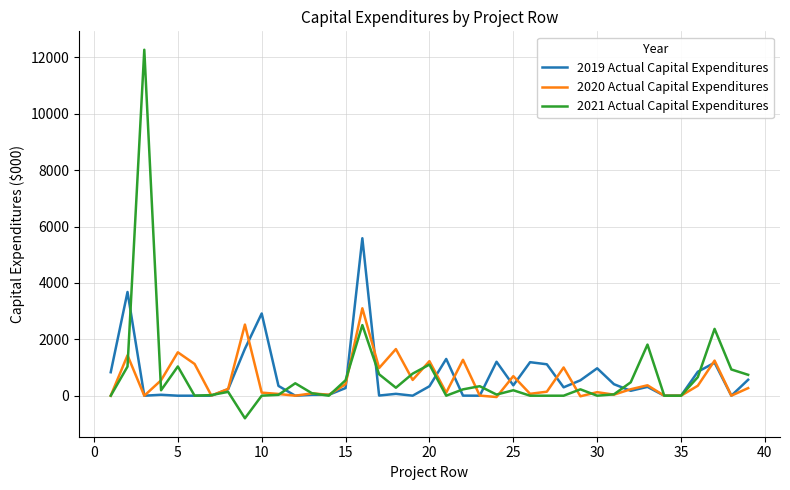

What is the maximum value shown in the chart?

12271.1